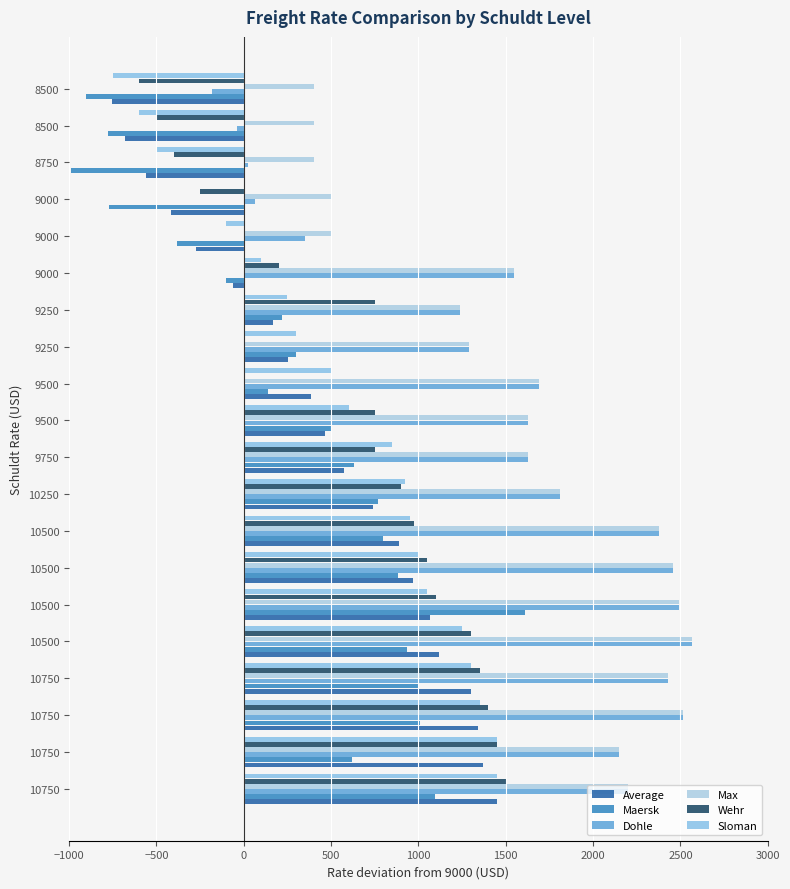

How many data points does each series have?

20